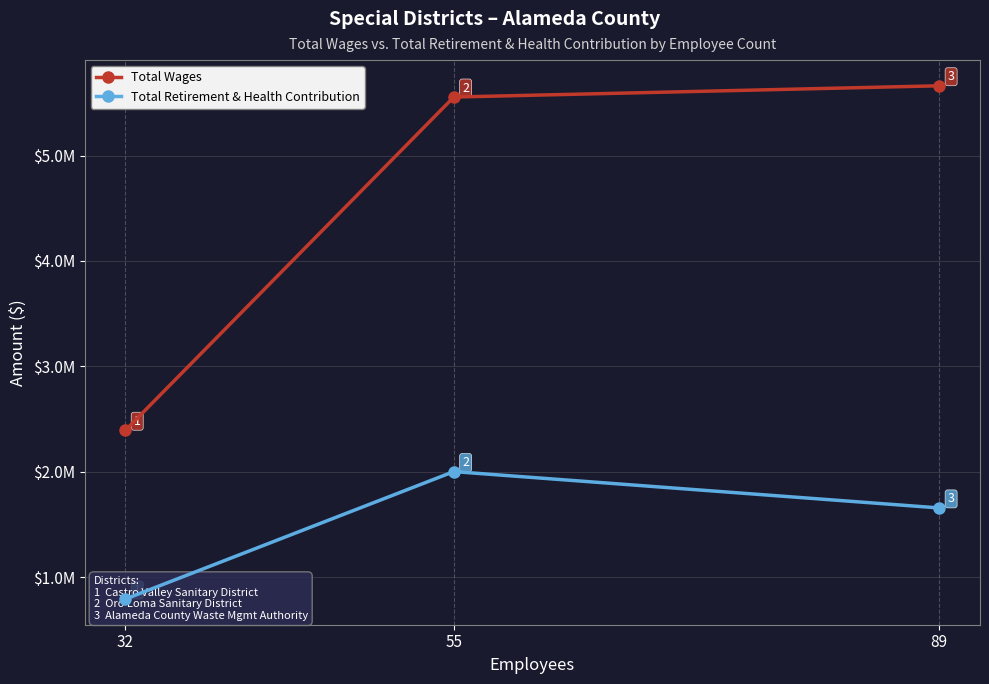

True or false: Total Retirement & Health Contribution has a value of 1042842 at 32.

False